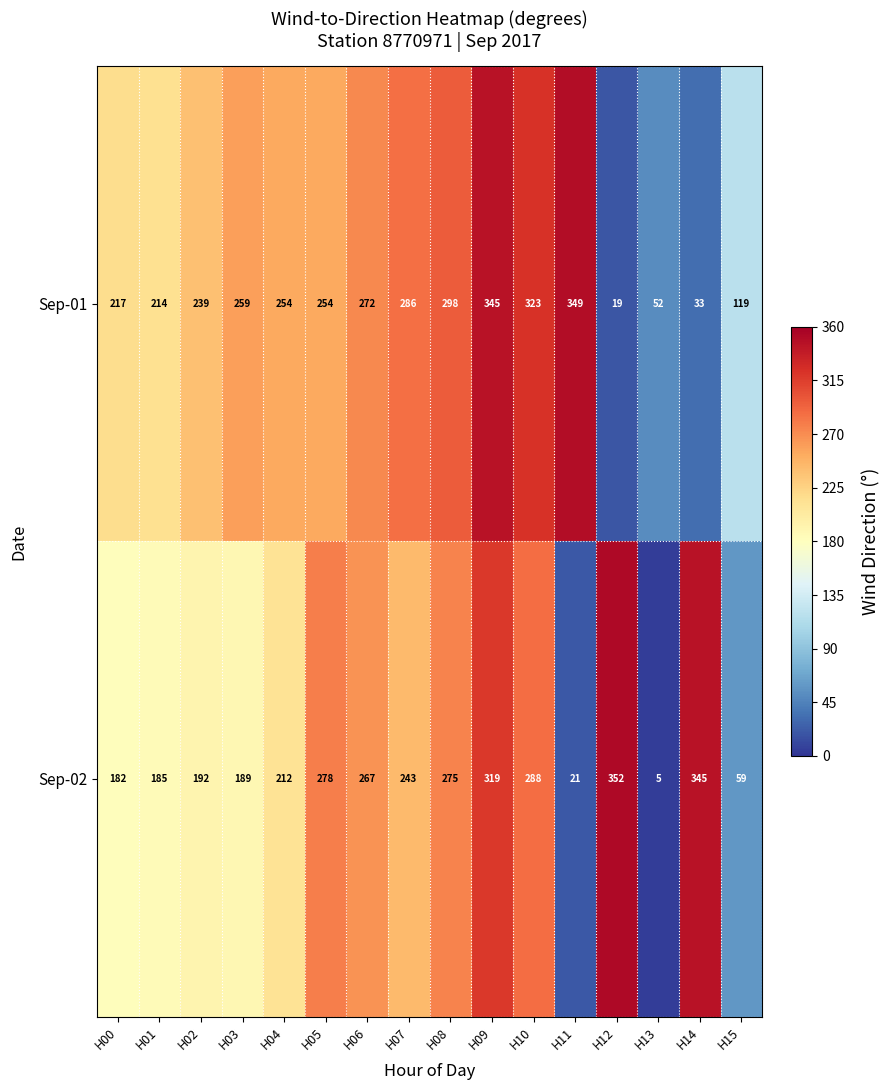

Rank the series by their maximum value, from lowest to highest.

Sep-01, Sep-02